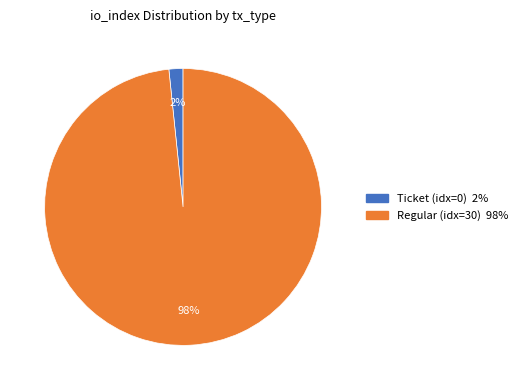

Count the number of slices in the pie.

2